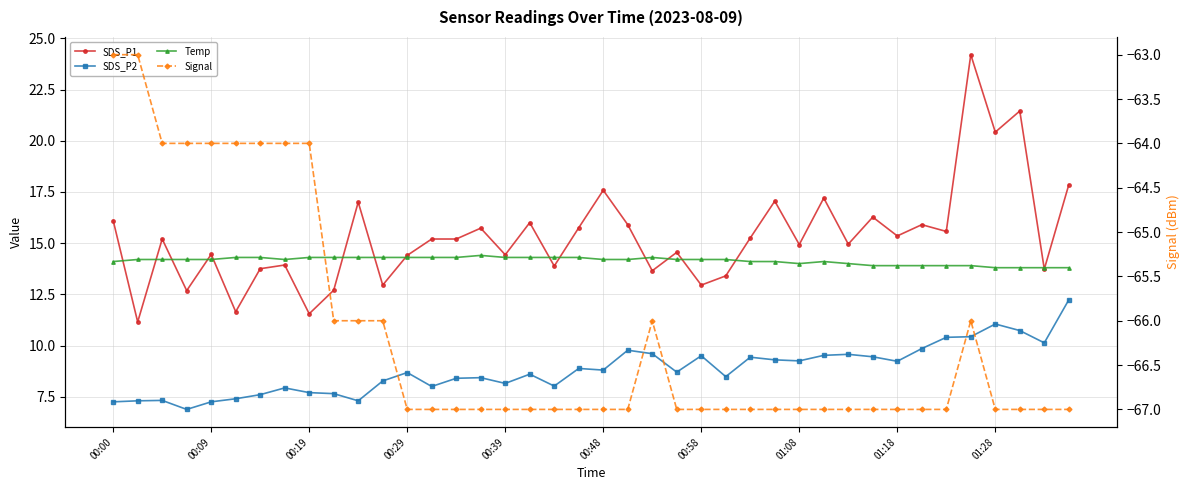

Is the value of SDS_P2 at 01:28 greater than the value of Temp at 32?

No